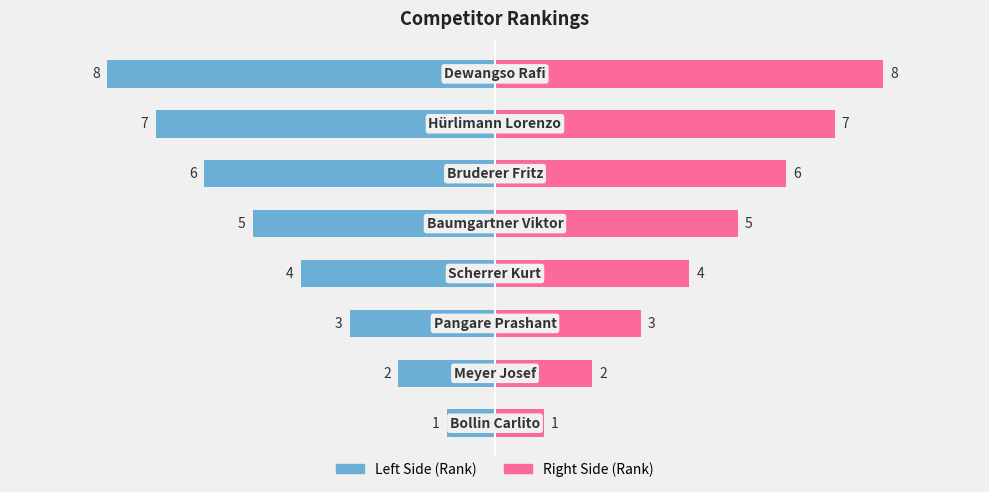

Are the bars grouped side by side (vs. stacked)?

Yes